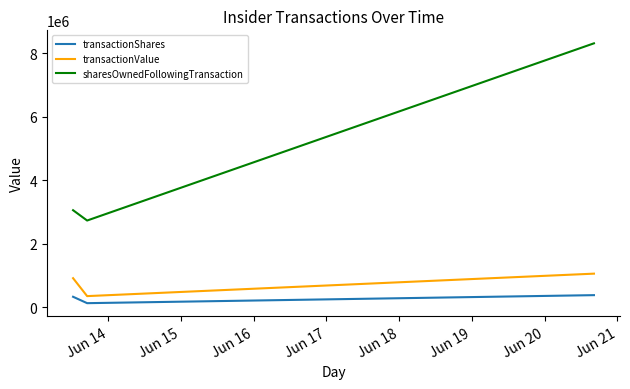

What are all the series names shown in the legend?

transactionShares, transactionValue, sharesOwnedFollowingTransaction